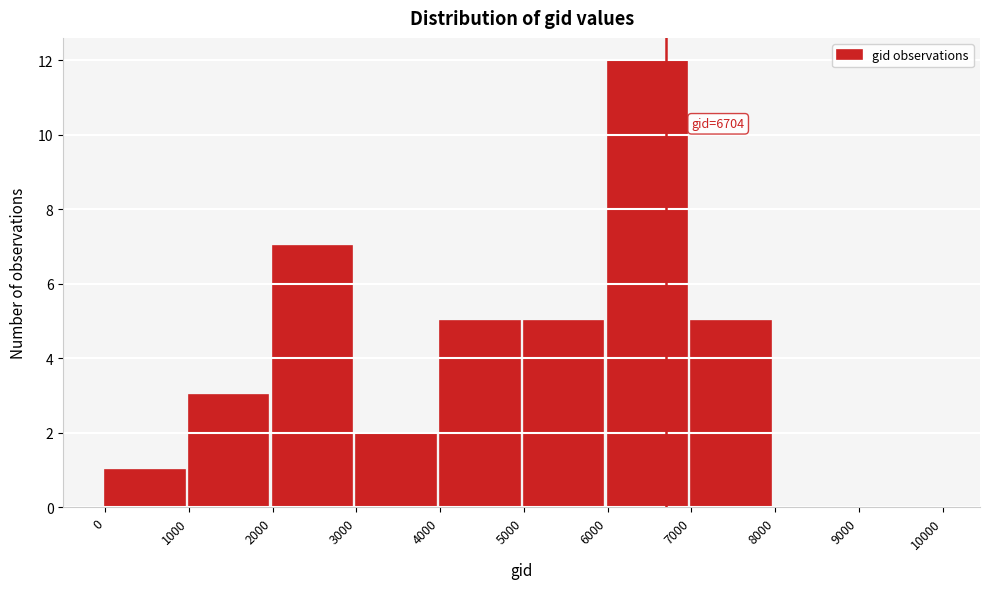

Which range on the x-axis has the tallest bar?

6000 to 7000